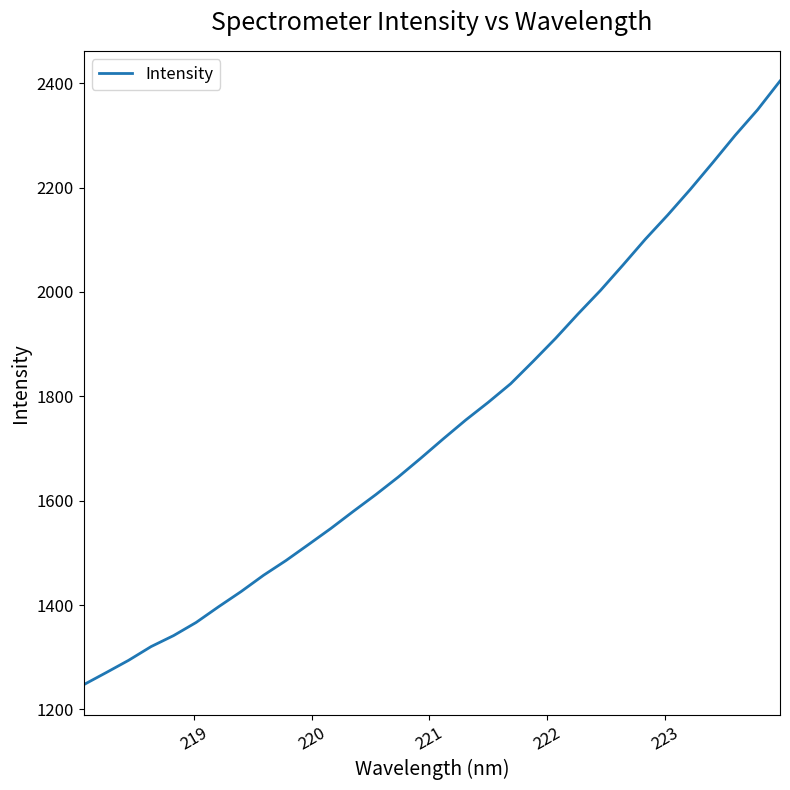

What is the maximum value shown in the chart?

2404.1